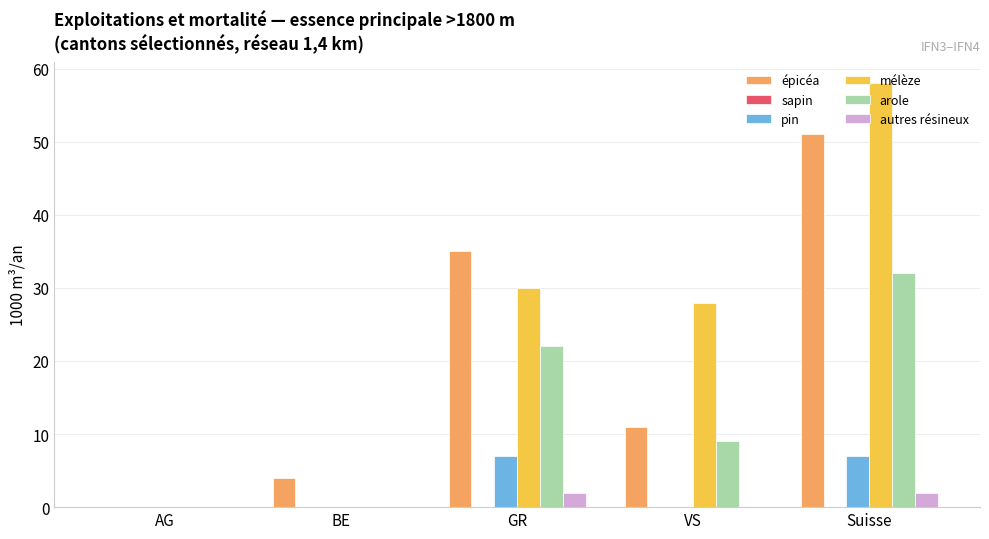

The value of autres résineux at BE is 0. True or false?

True